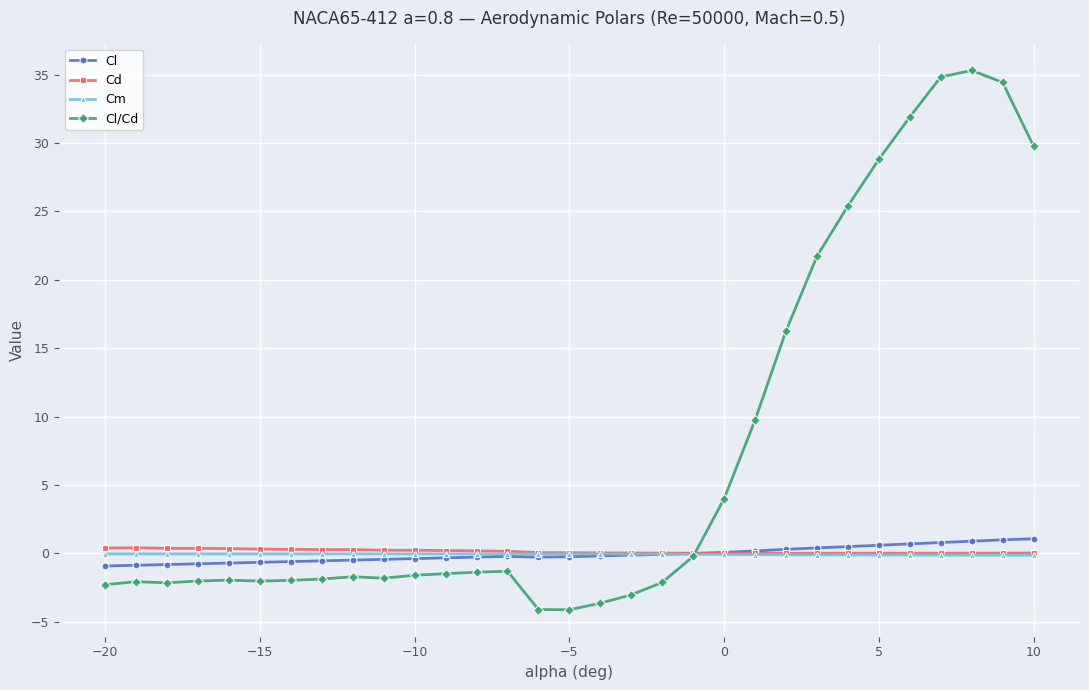

What is the value of the Cl point at the 2nd from the left?

-0.9